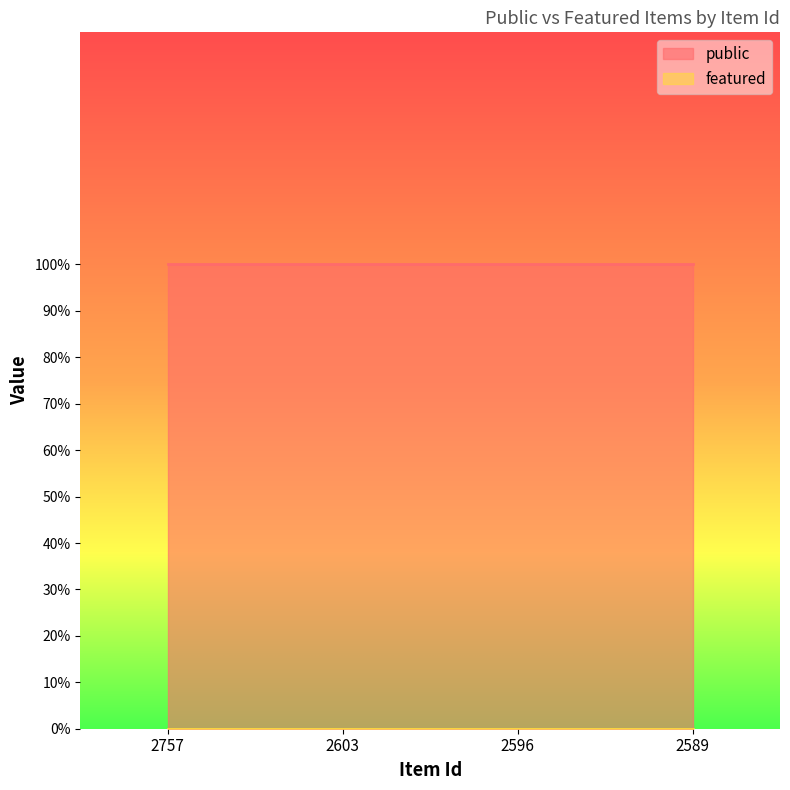

What is the total value across all series at 2757?

1